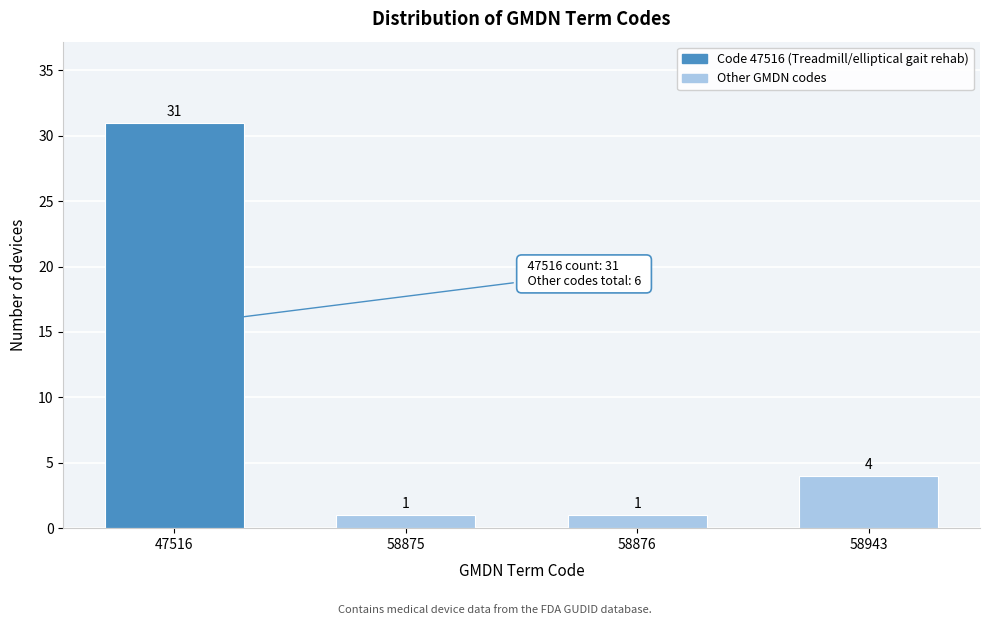

Reading left to right, what are all the values shown in this chart?

47516=31	58875=1	58876=1	58943=4